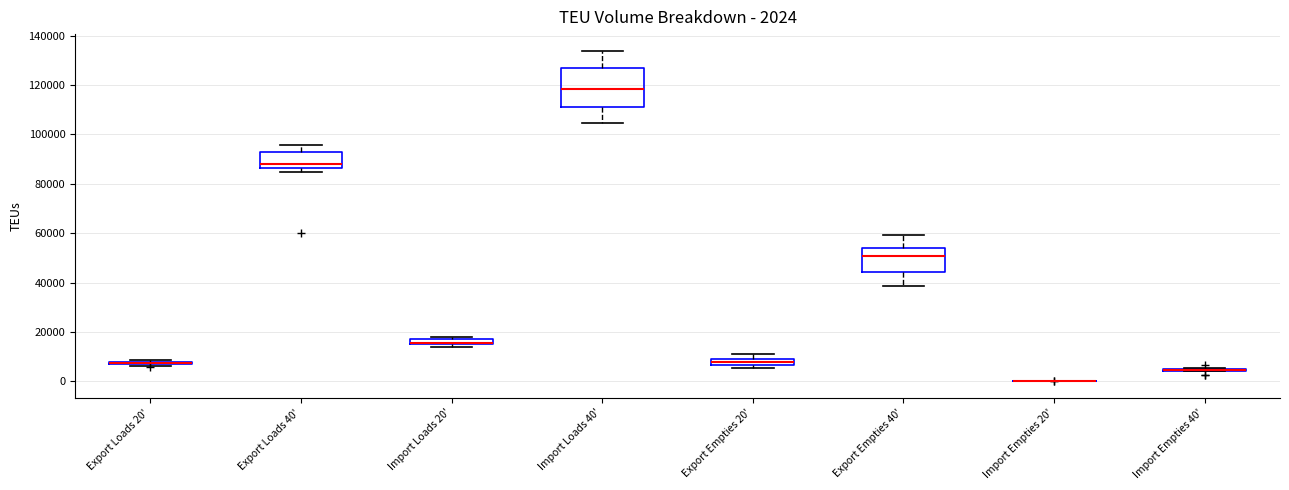

Comparing the boxes themselves (not the whiskers), which one is the tallest?

Import Loads 40'